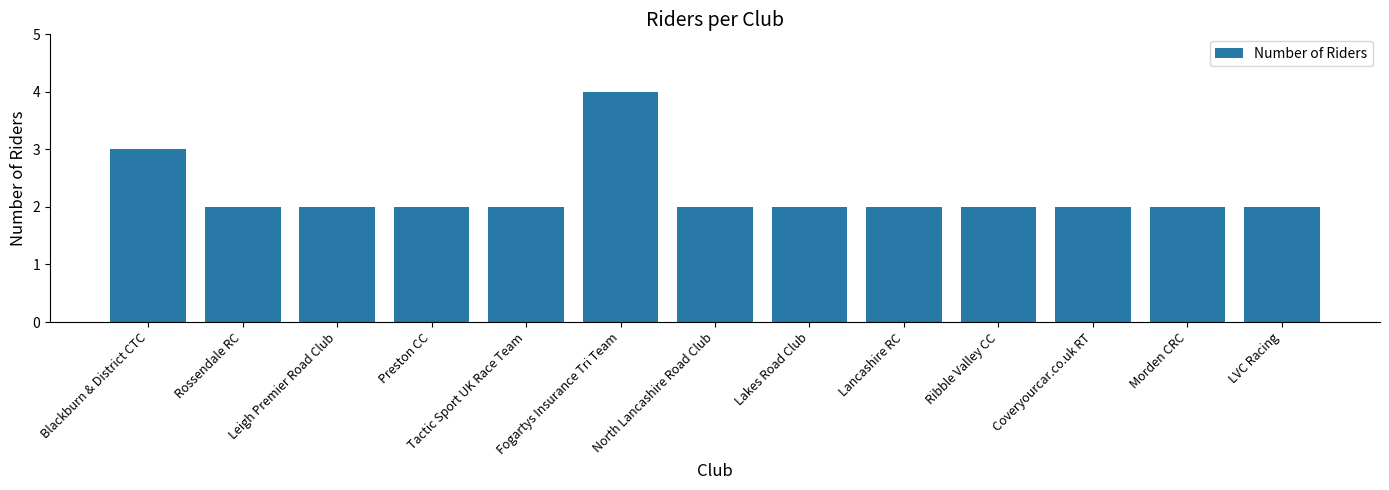

True or false: the data shows 3 at North Lancashire Road Club.

False